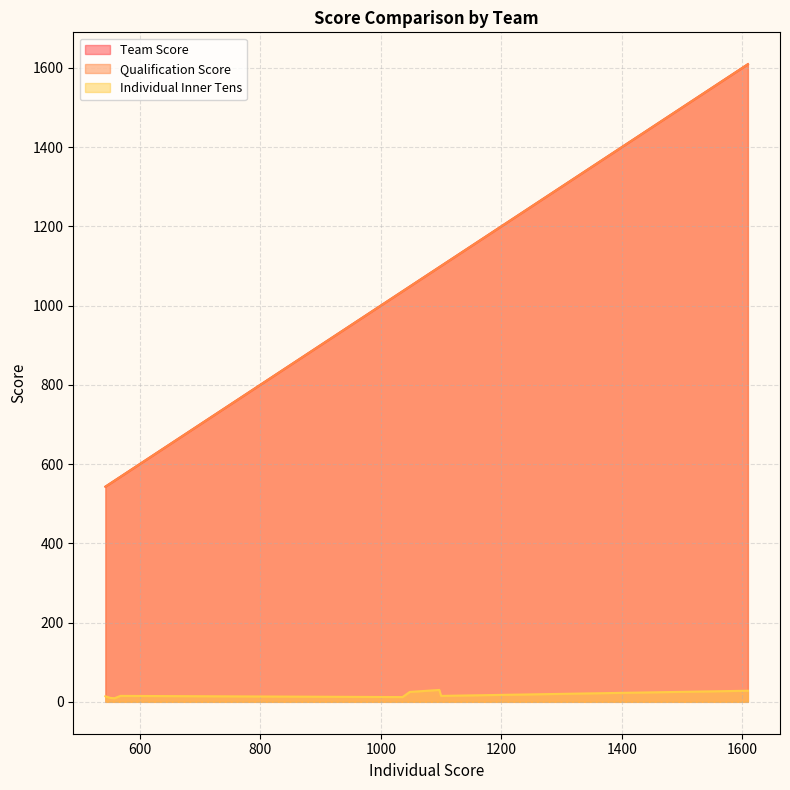

How many lines are shown in the chart?

3